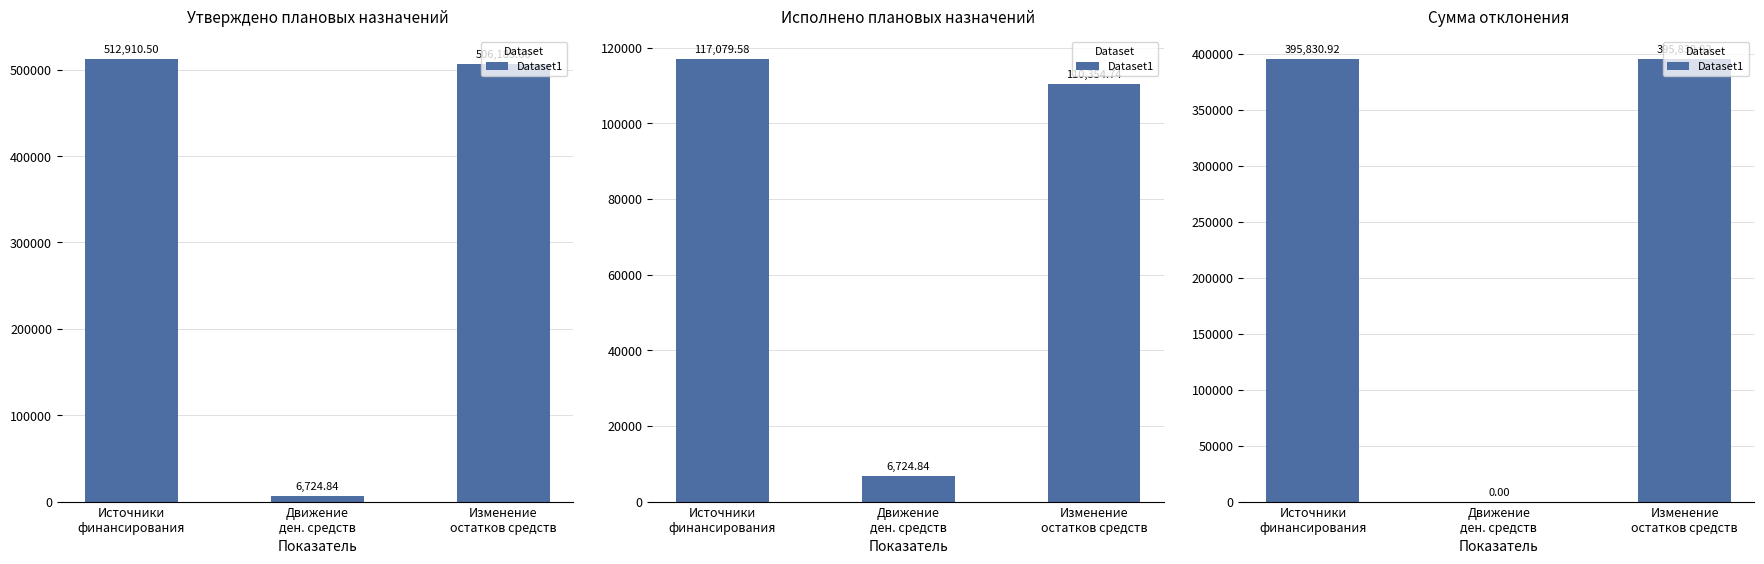

Is it true that the value at Изменение
остатков средств is 236854.6?

False